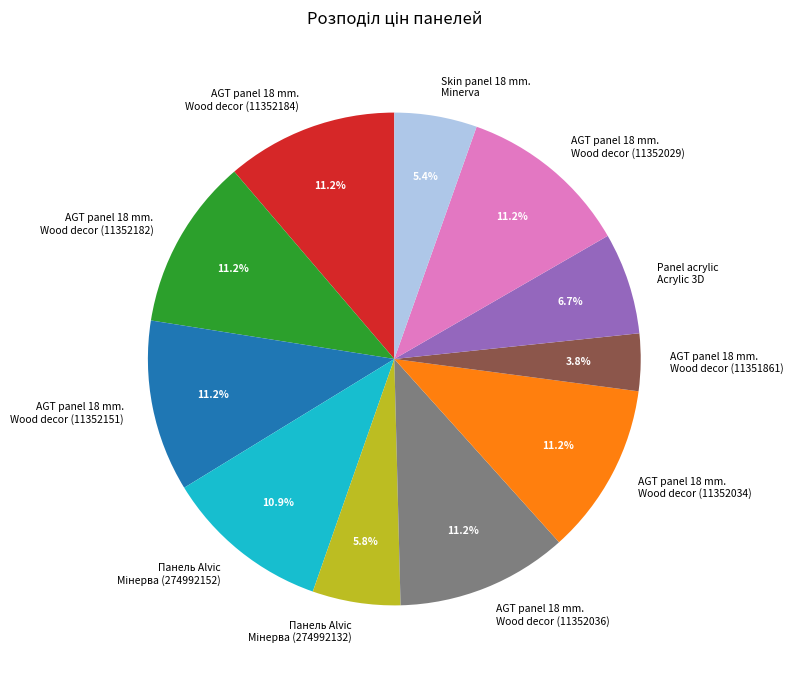

How many slices are in this pie chart?

11